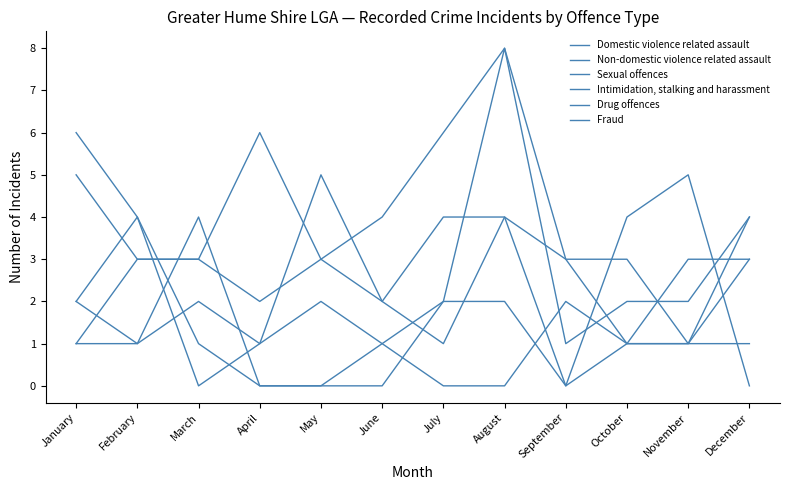

How many interior local valleys does the Domestic violence related assault series have?

1